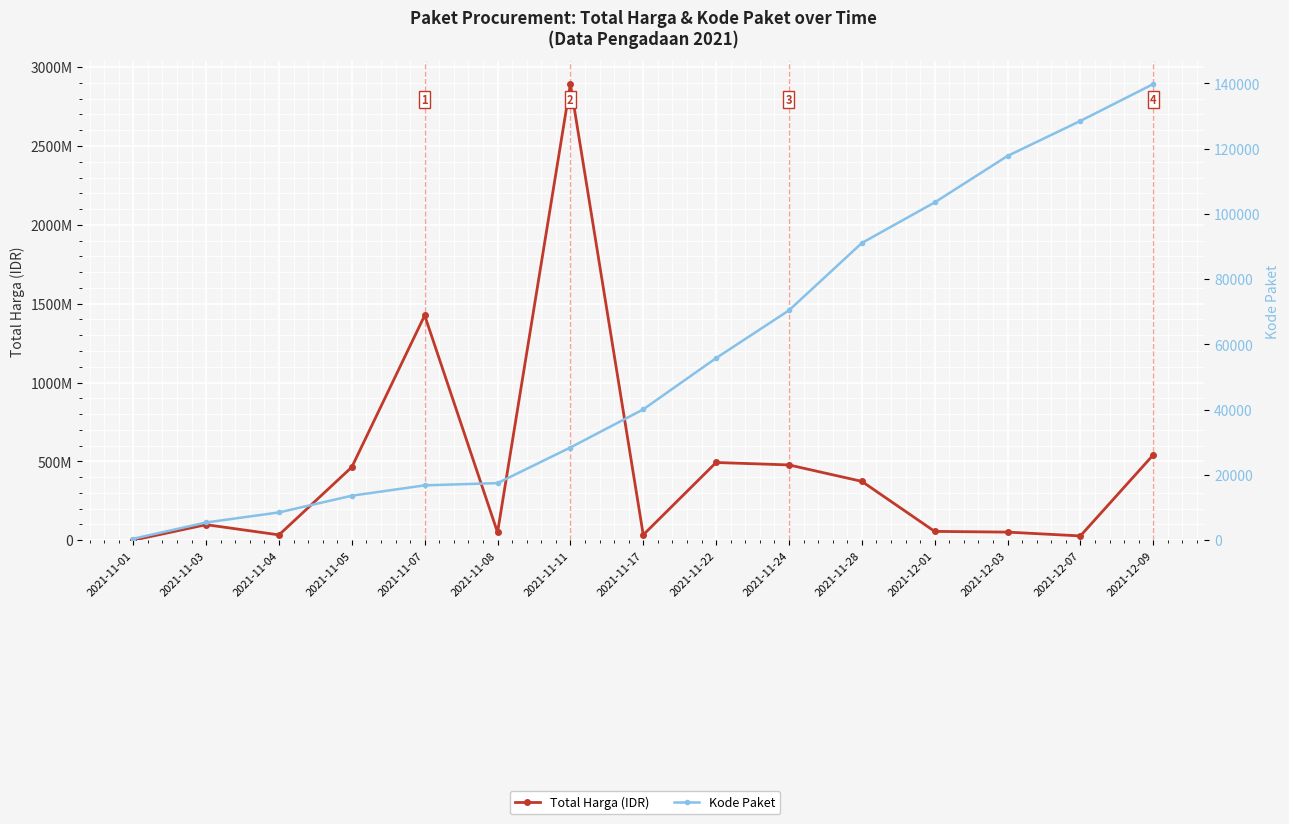

How many series are shown in this chart?

2